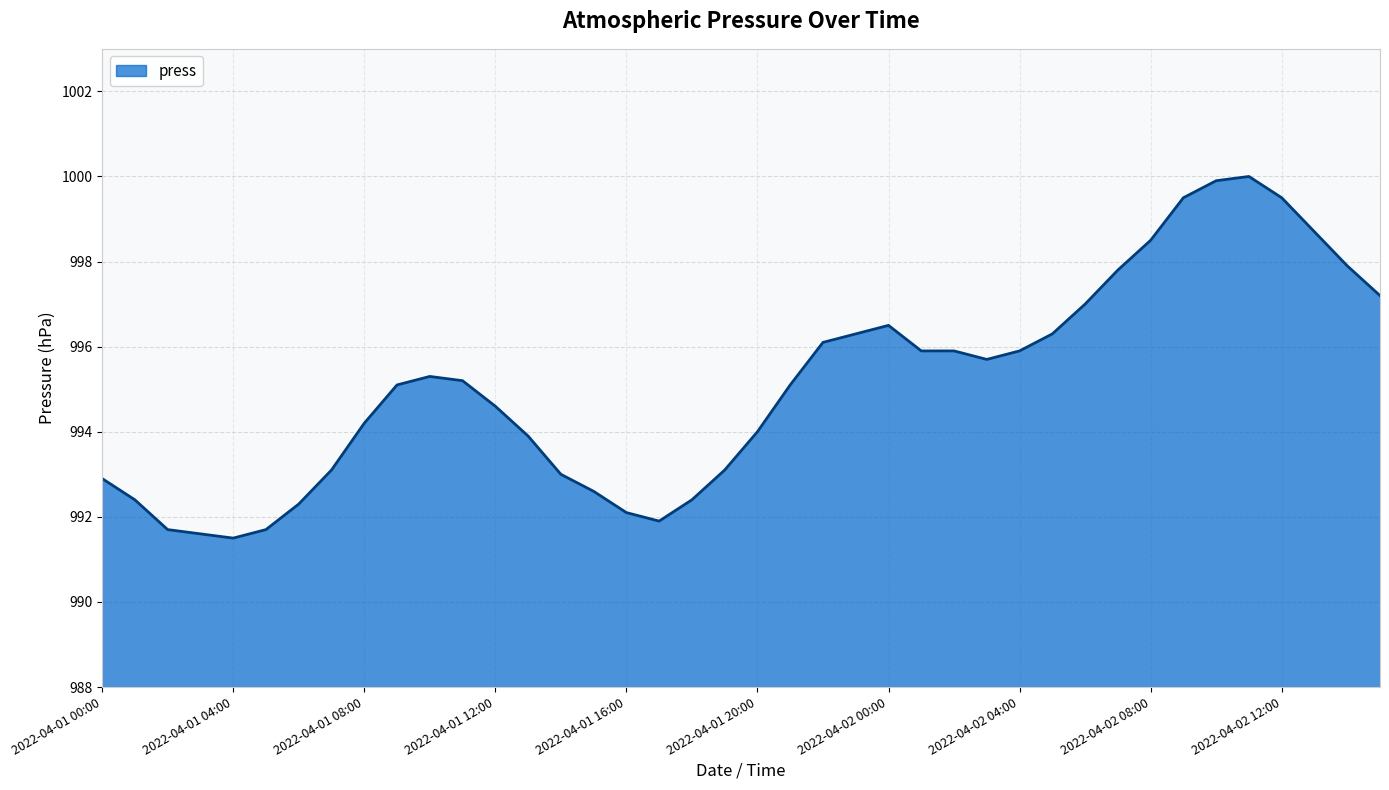

What is the greatest value displayed?

1000.0